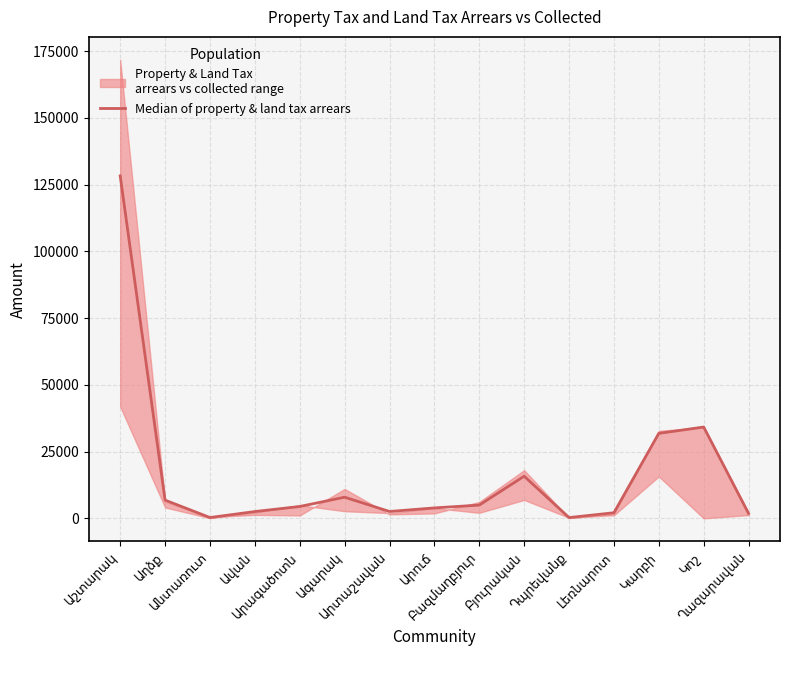

At which label is the value closest to 64284?

Կոշ